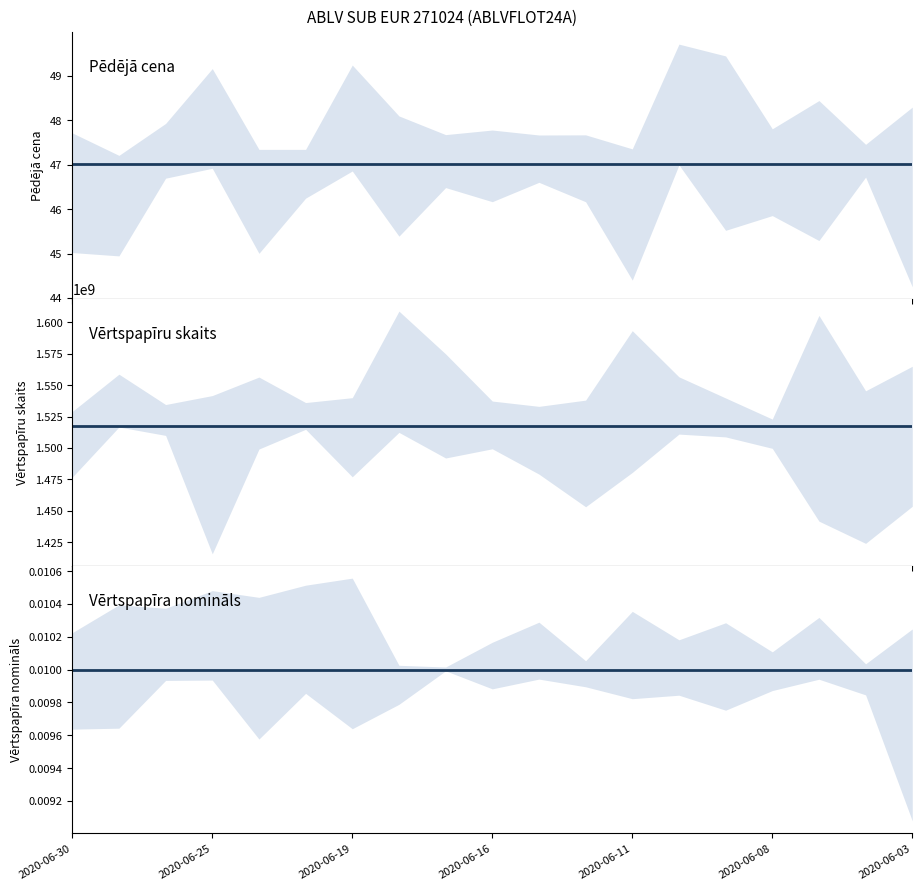

At which label is Vērtspapīra nomināls closest to 0?

2020-06-30